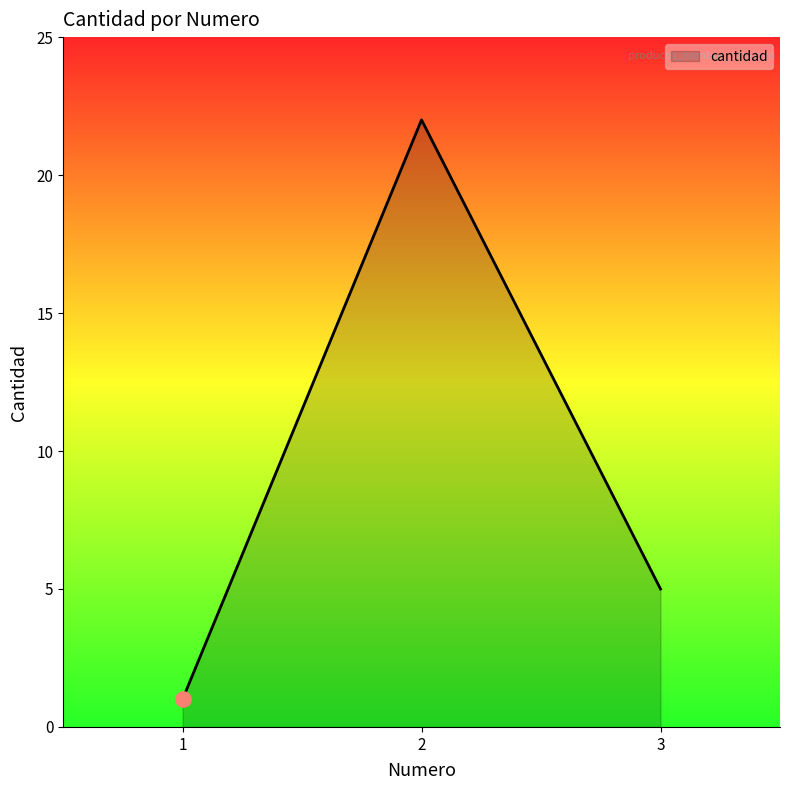

Between 1 and 2, which is larger?

2